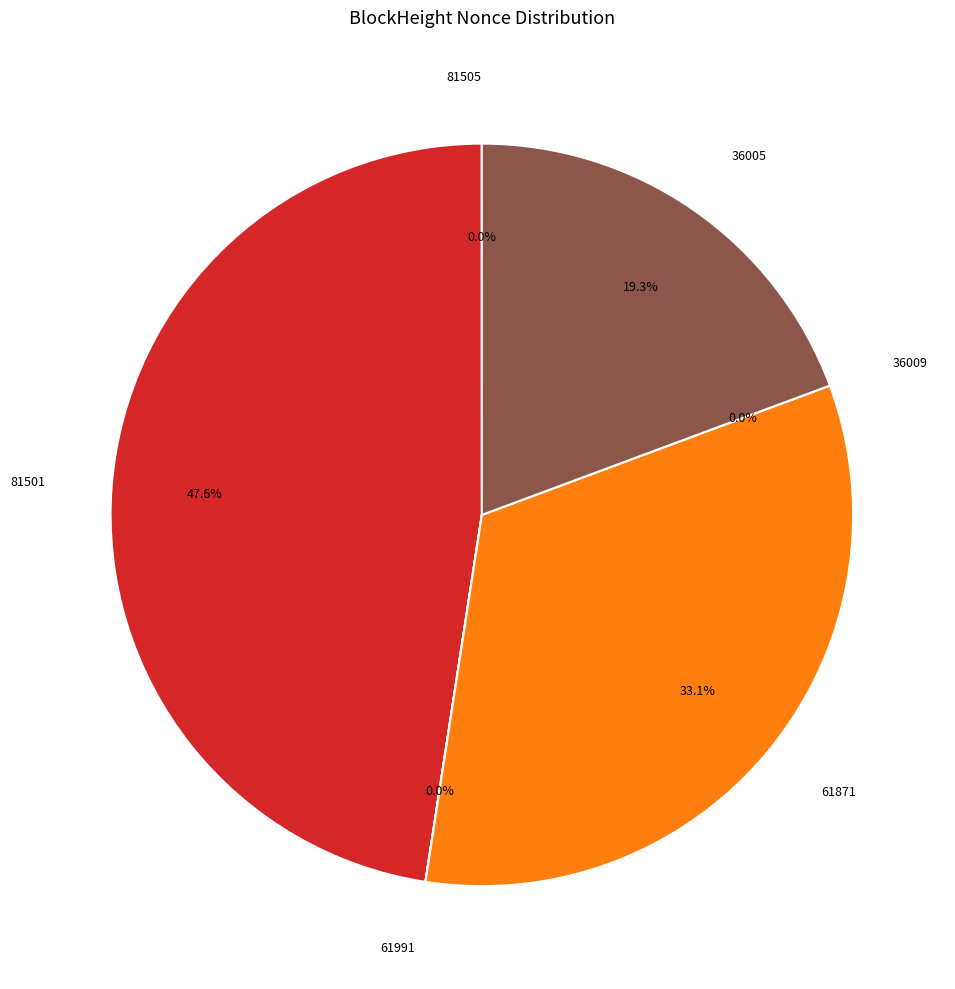

Which has a higher value, 36009 or 61991?

61991